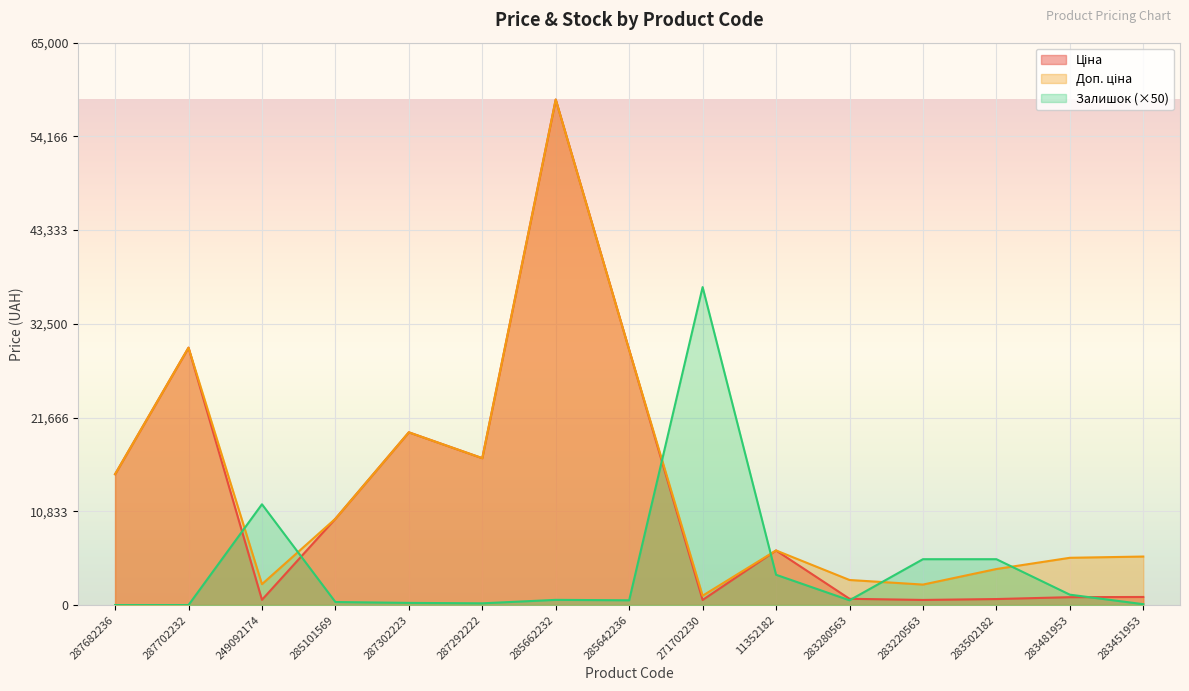

What is the label of the 2nd point from the left?

287702232